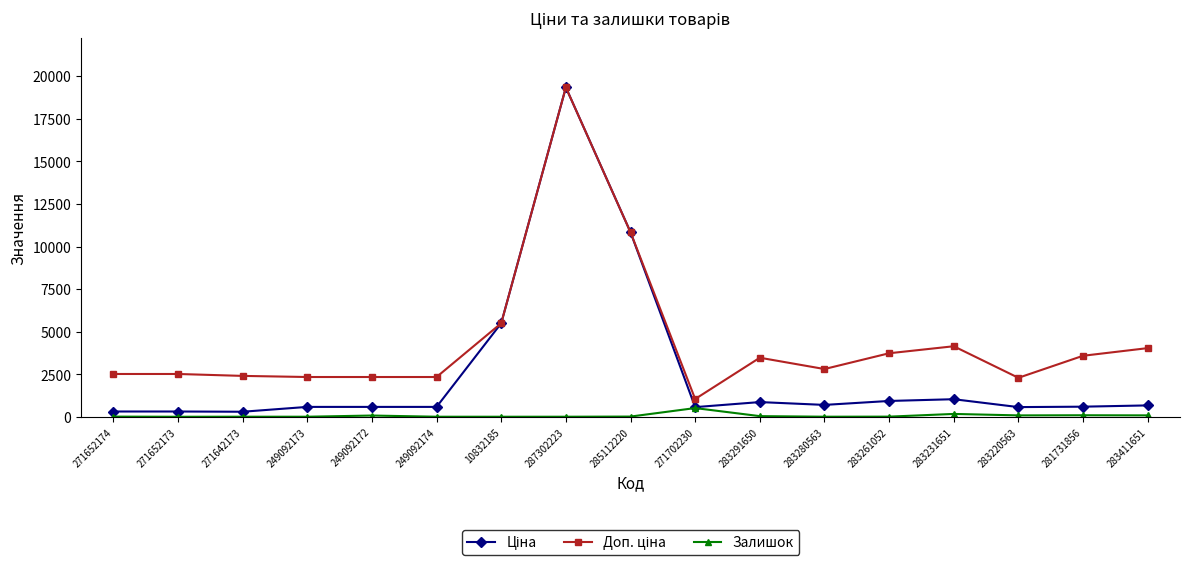

What position from the left is 283231651?

14